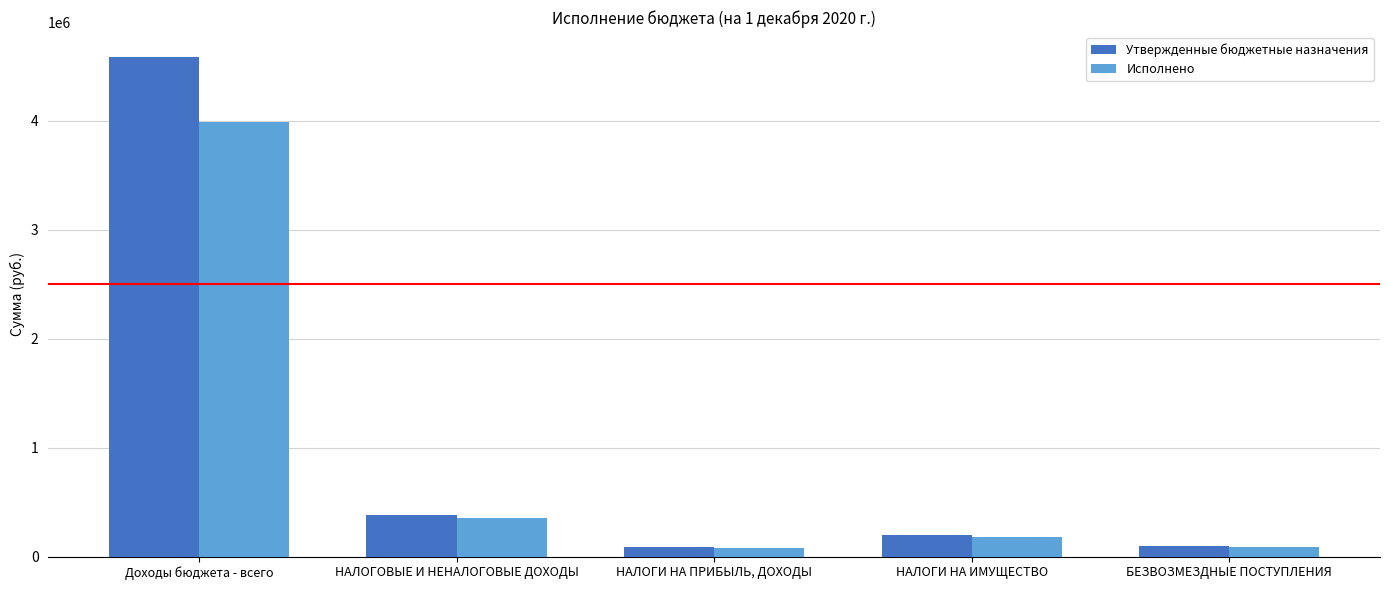

The Исполнено series shows 181471.6 at НАЛОГИ НА ИМУЩЕСТВО. True or false?

True